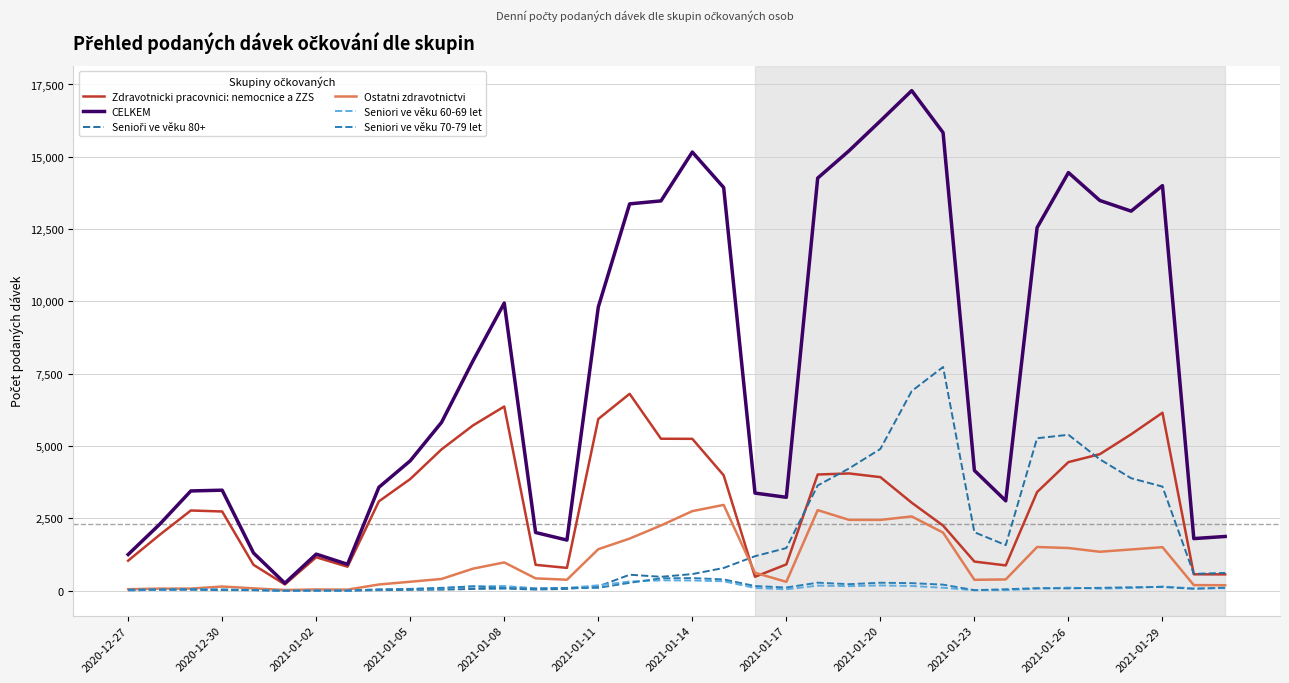

True or false: Seniori ve věku 60-69 let and Zdravotnicki pracovnici: nemocnice a ZZS intersect in this chart.

False